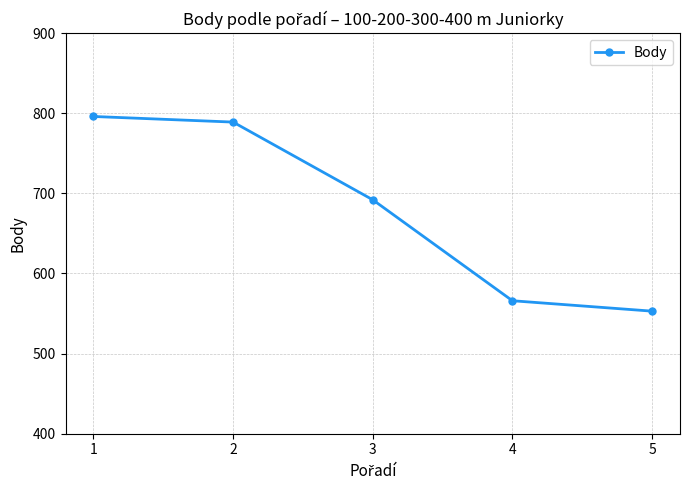

At which category does the chart reach its peak across all series?

1